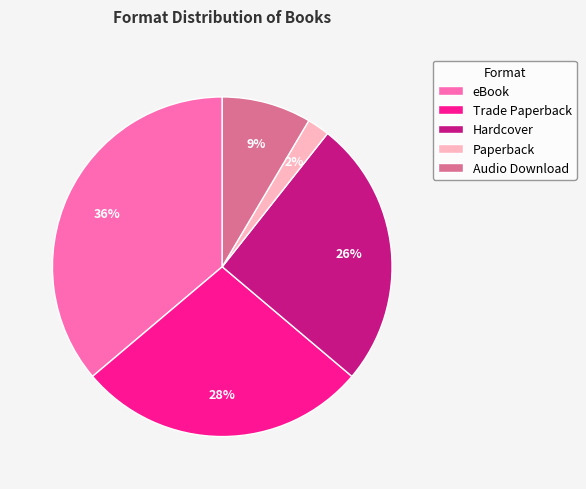

Approximately how many times larger is the value at Audio Download compared to Hardcover?

0.3